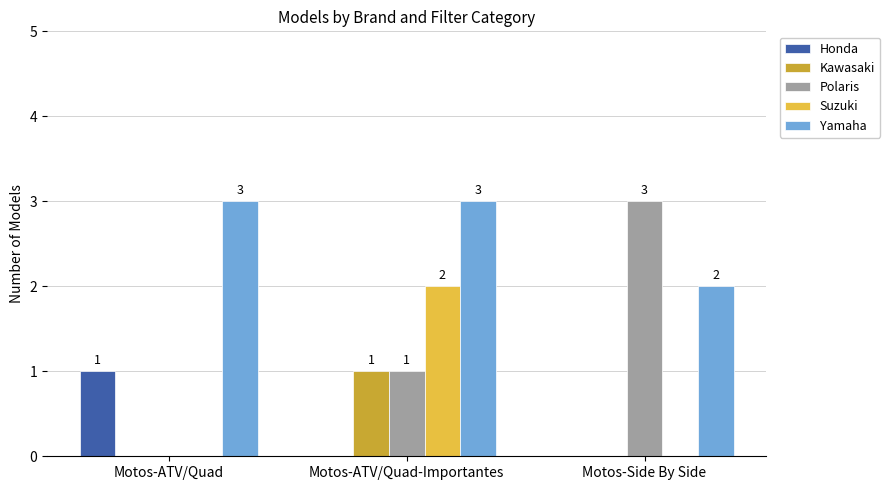

What is the maximum value for Polaris?

3